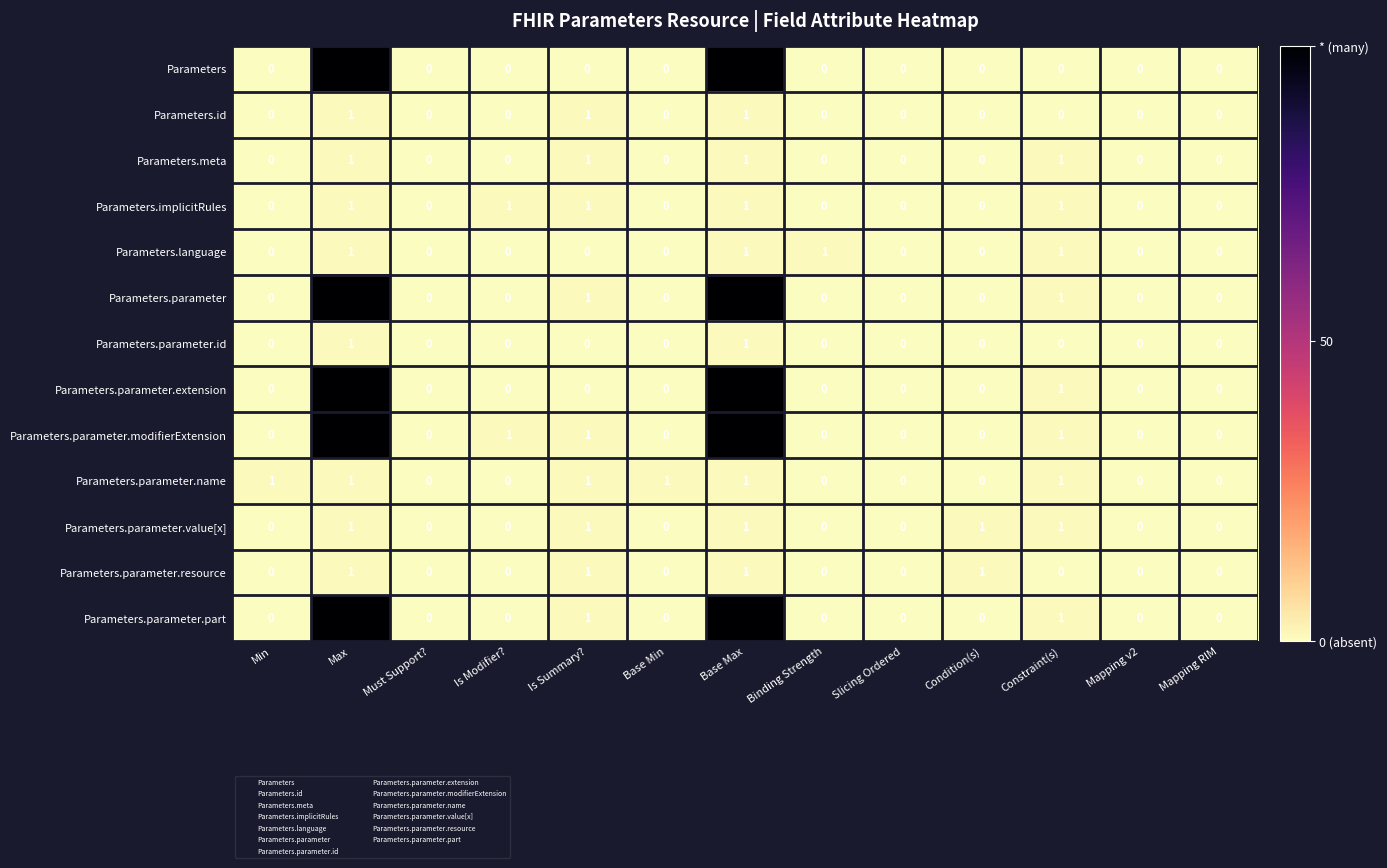

At how many categories does at least one series exceed 95?

2